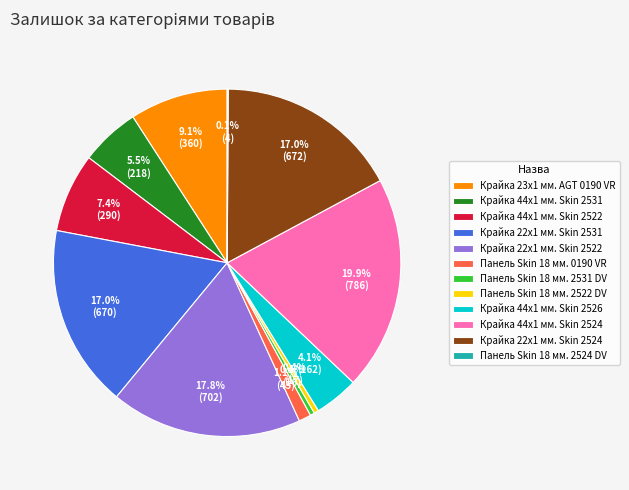

Between Крайка 44x1 мм. Skin 2522 and Крайка 23x1 мм. AGT 0190 VR, which is larger?

Крайка 23x1 мм. AGT 0190 VR